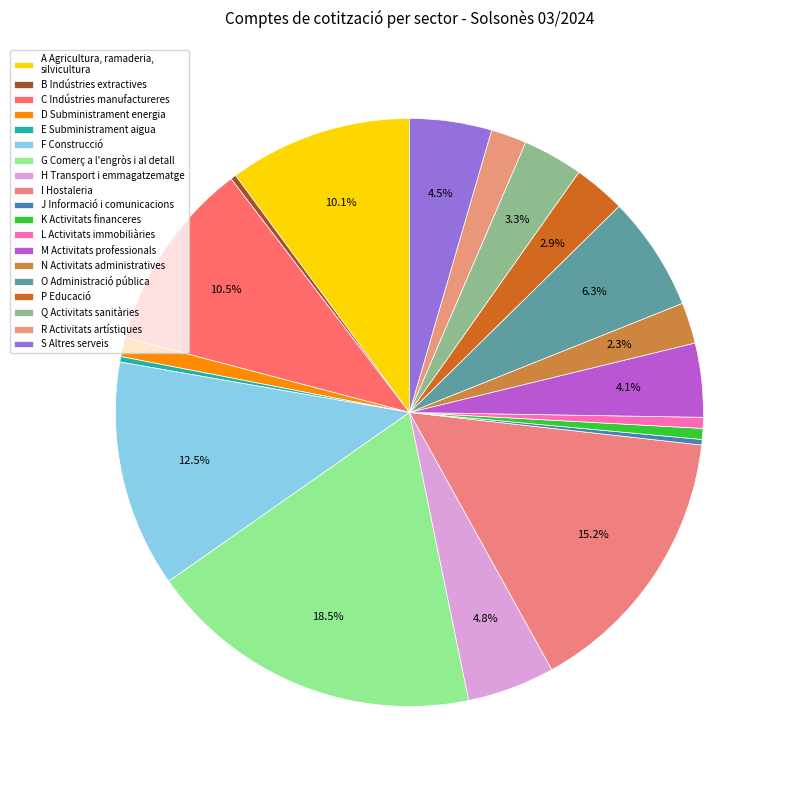

How many slices are in this pie chart?

19